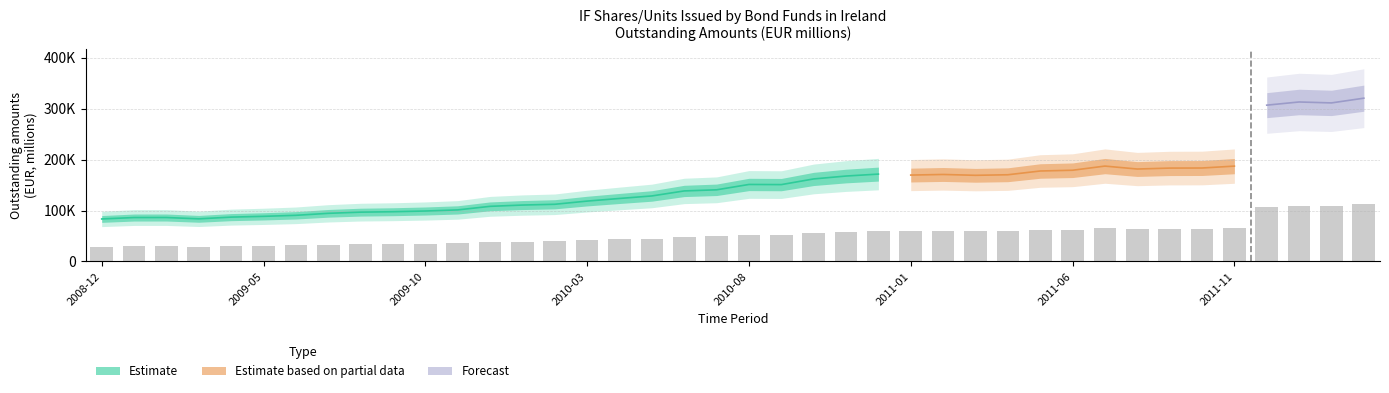

Reading left to right, what are all the values shown in this chart?

29218.3	30195.9	30212.7	29299.5	30481.5	31015.6	31722.6	33087.6	33901.0	34191.5	34681.1	35445.5	37893.4	38778.9	39310.2	41504.8	43307.2	45041.8	48489.3	49259.7	52938.9	52837.4	56737.8	58731.4	60064.9	59392.9	59808.7	59226.6	59610.2	62193.2	62712.6	65574.9	63544.9	64194.2	64249.1	65551.1	107463.6	109649.4	109006.8	112261.4